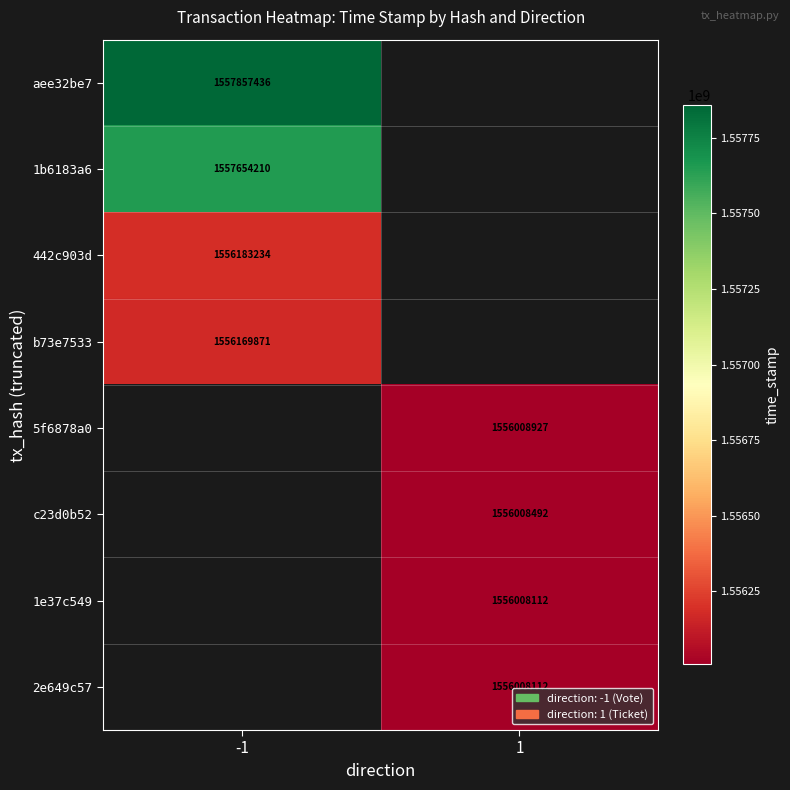

The value of b73e7533 at -1 is 507437545. True or false?

False